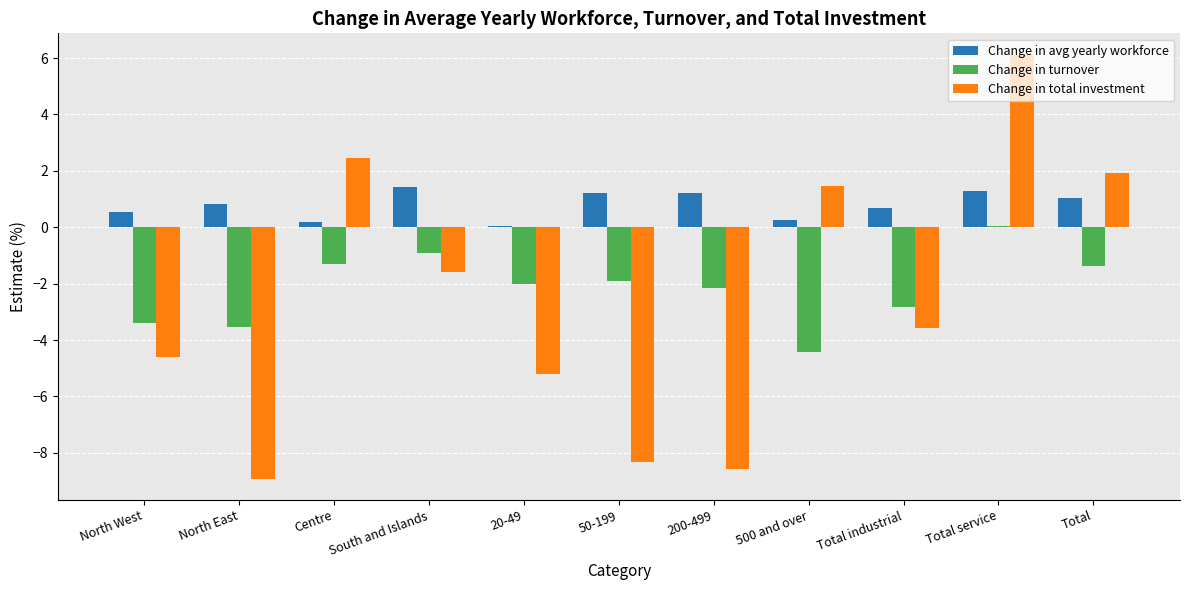

What is the sum of all Change in turnover values?

-23.8